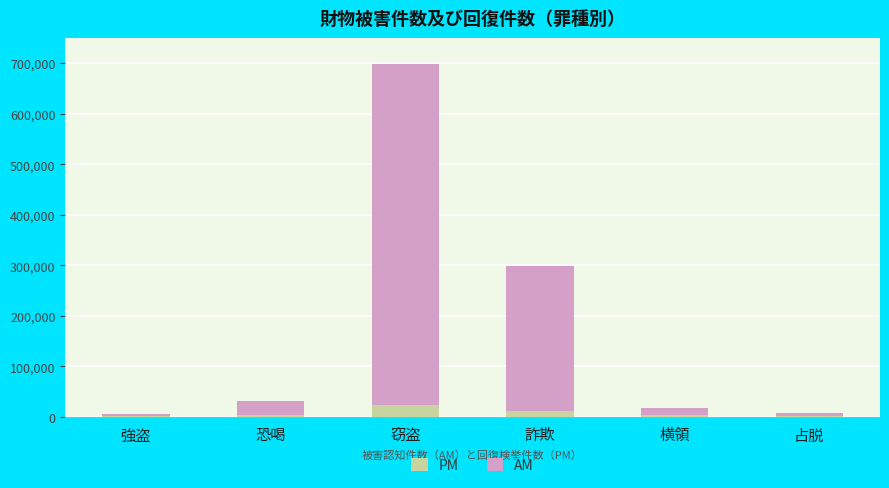

At which category is the sum across all series the highest?

窃盗